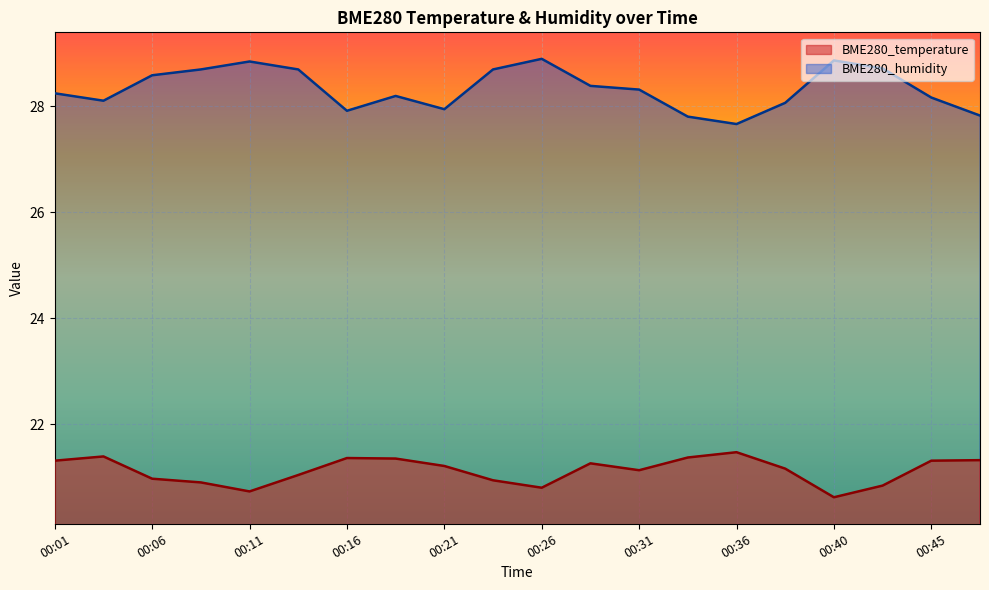

At which category does the chart reach its minimum across all series?

00:40